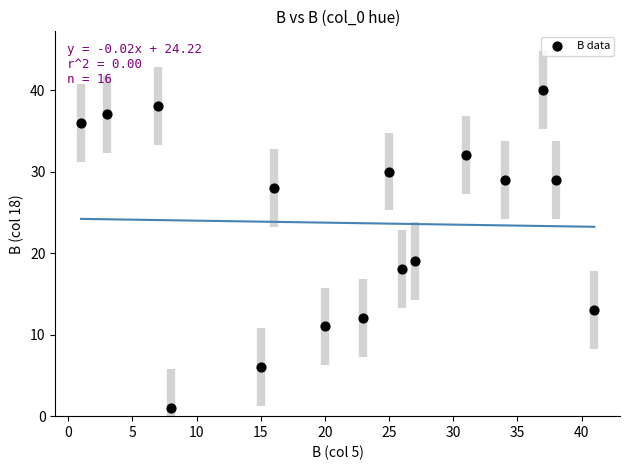

What is the range of Y values (max minus min)?

39